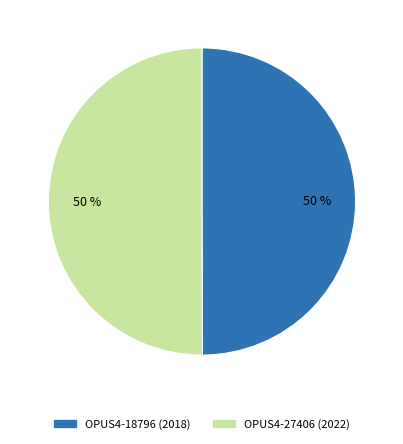

Count the number of slices in the pie.

2